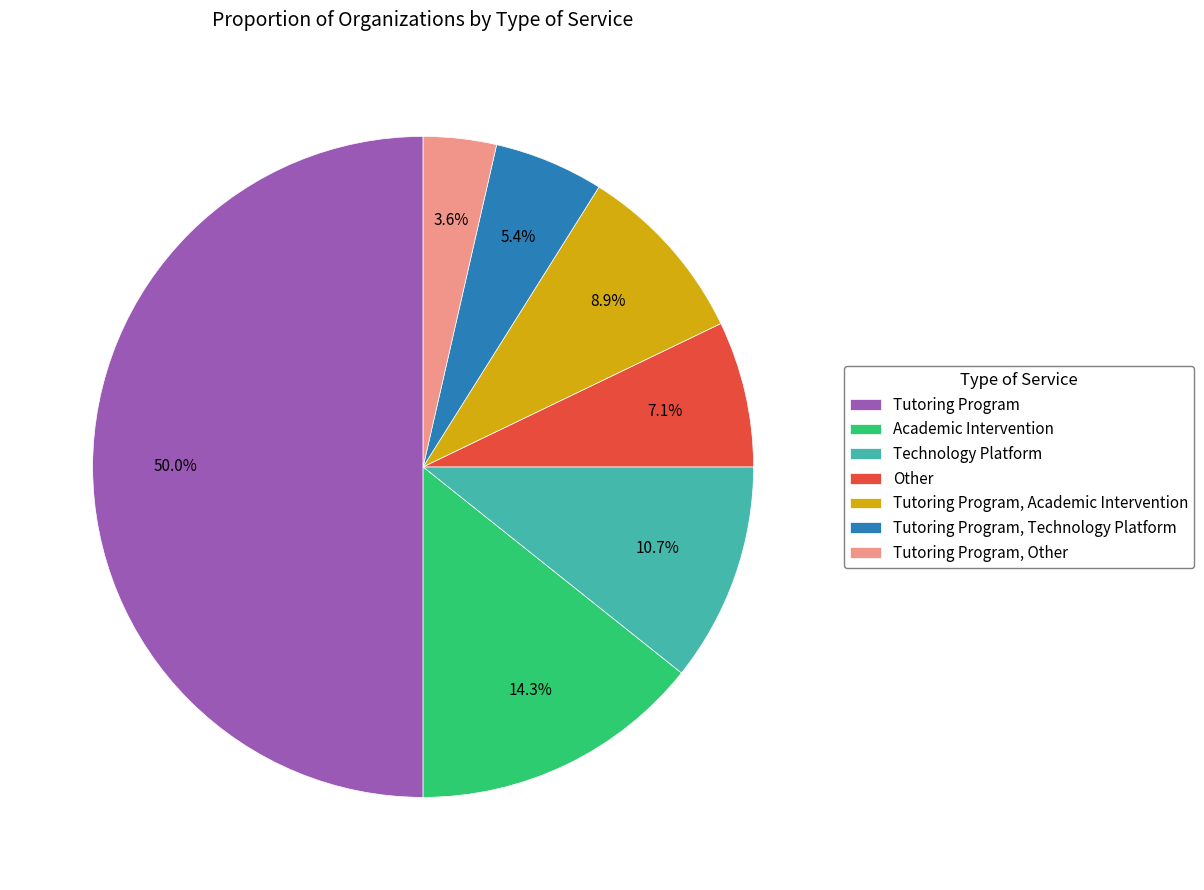

Between Tutoring Program, Technology Platform and Other, which is larger?

Other